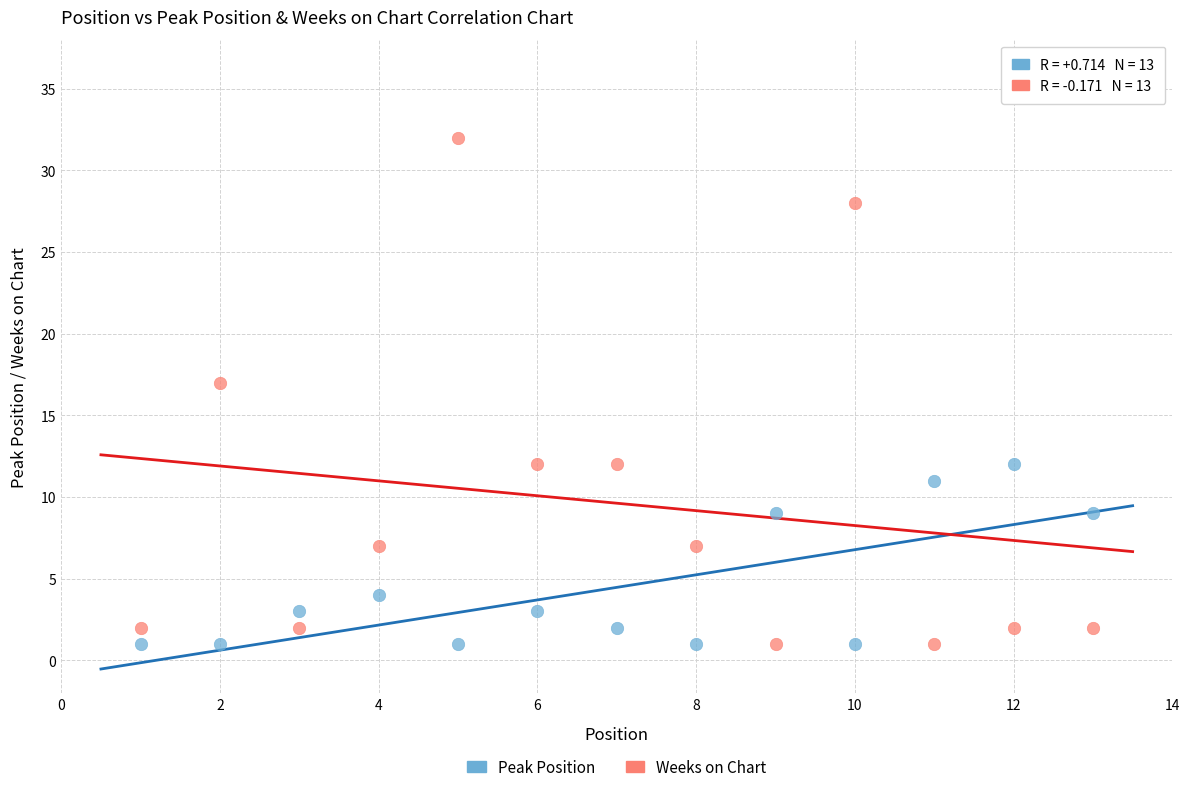

Which series reaches the maximum Y coordinate?

Weeks on Chart